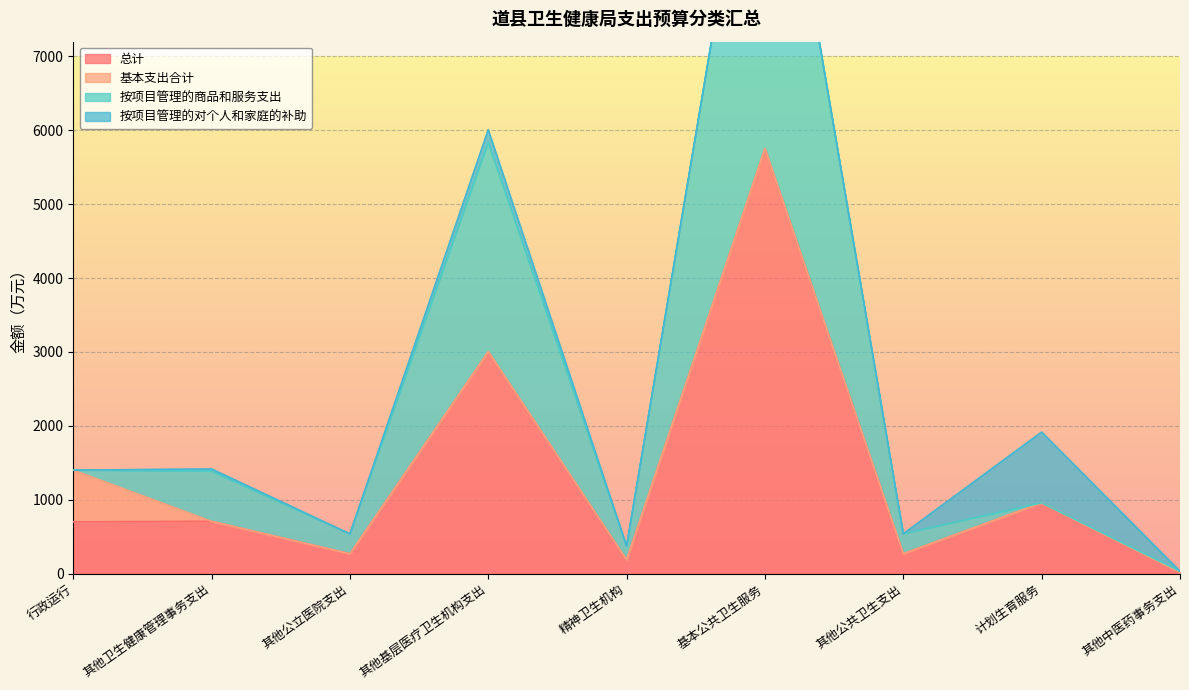

True or false: 总计 has a value of 269.0 at 其他公共卫生支出.

True